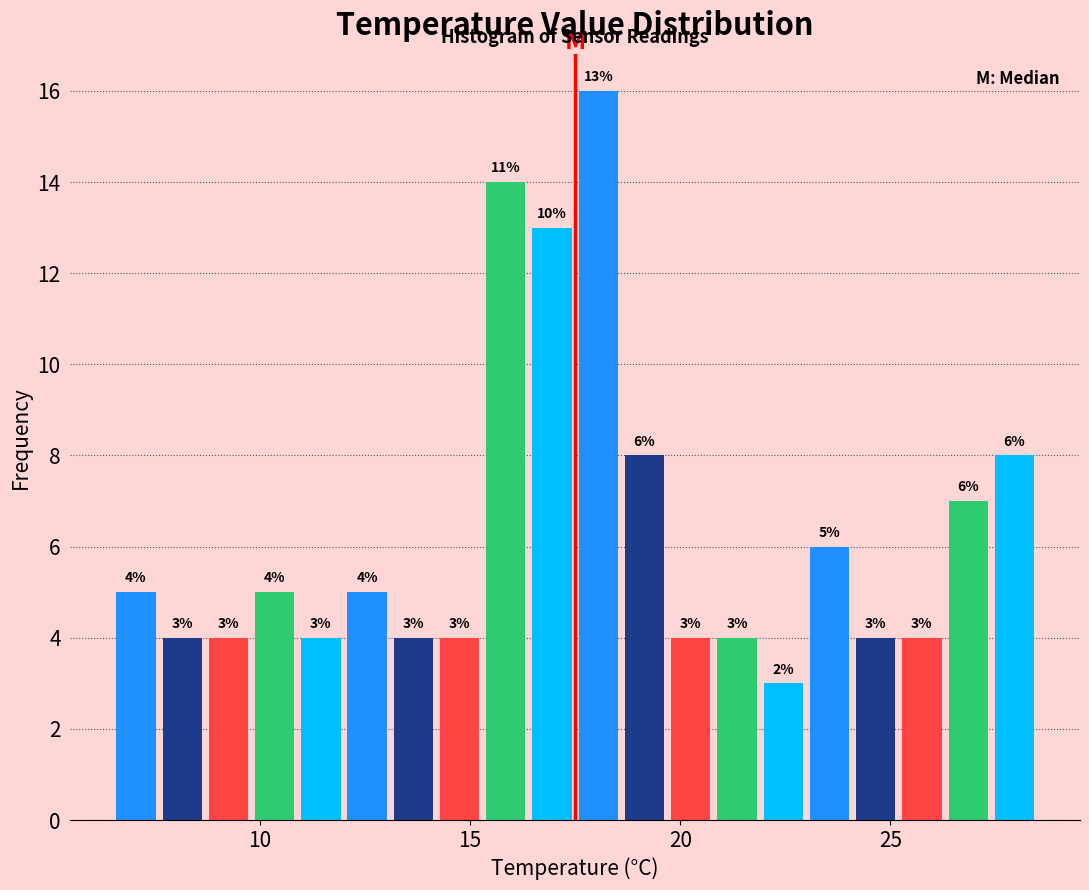

Around what value on the x-axis is the tallest bar? Give the approximate position of its centre, as read against the axis.

18.0